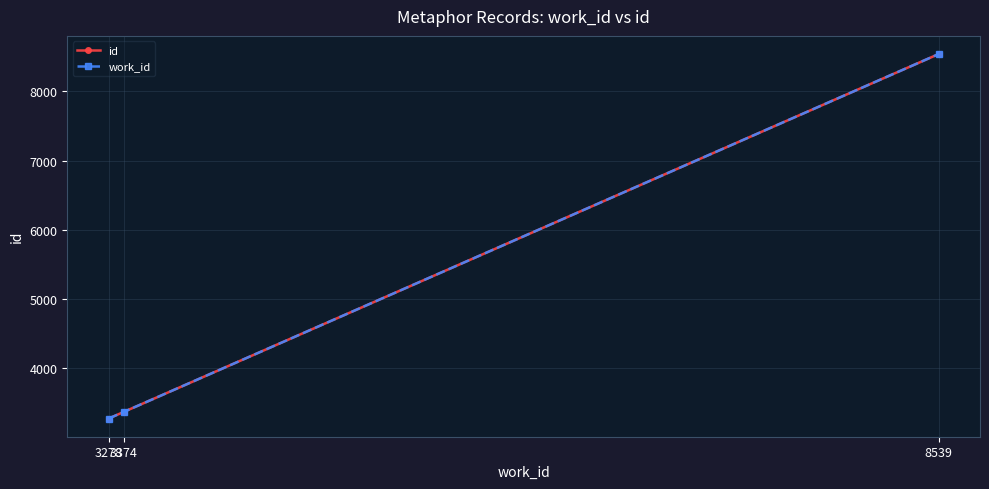

At which label is work_id closest to 5908?

3374